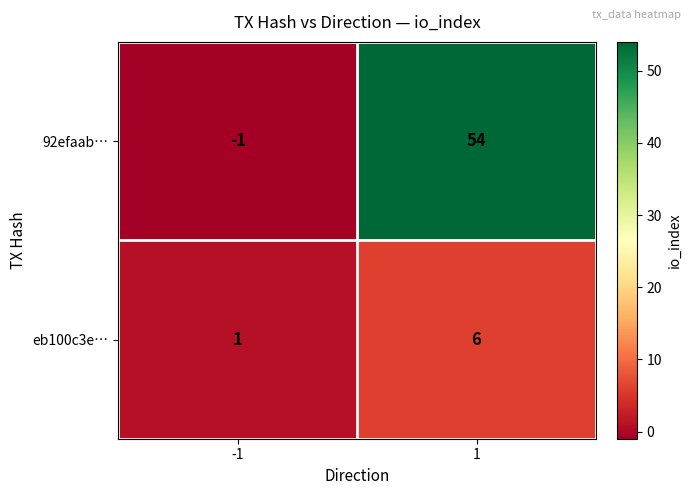

List the series in order of their peak value, lowest first.

eb100c3e…, 92efaab…